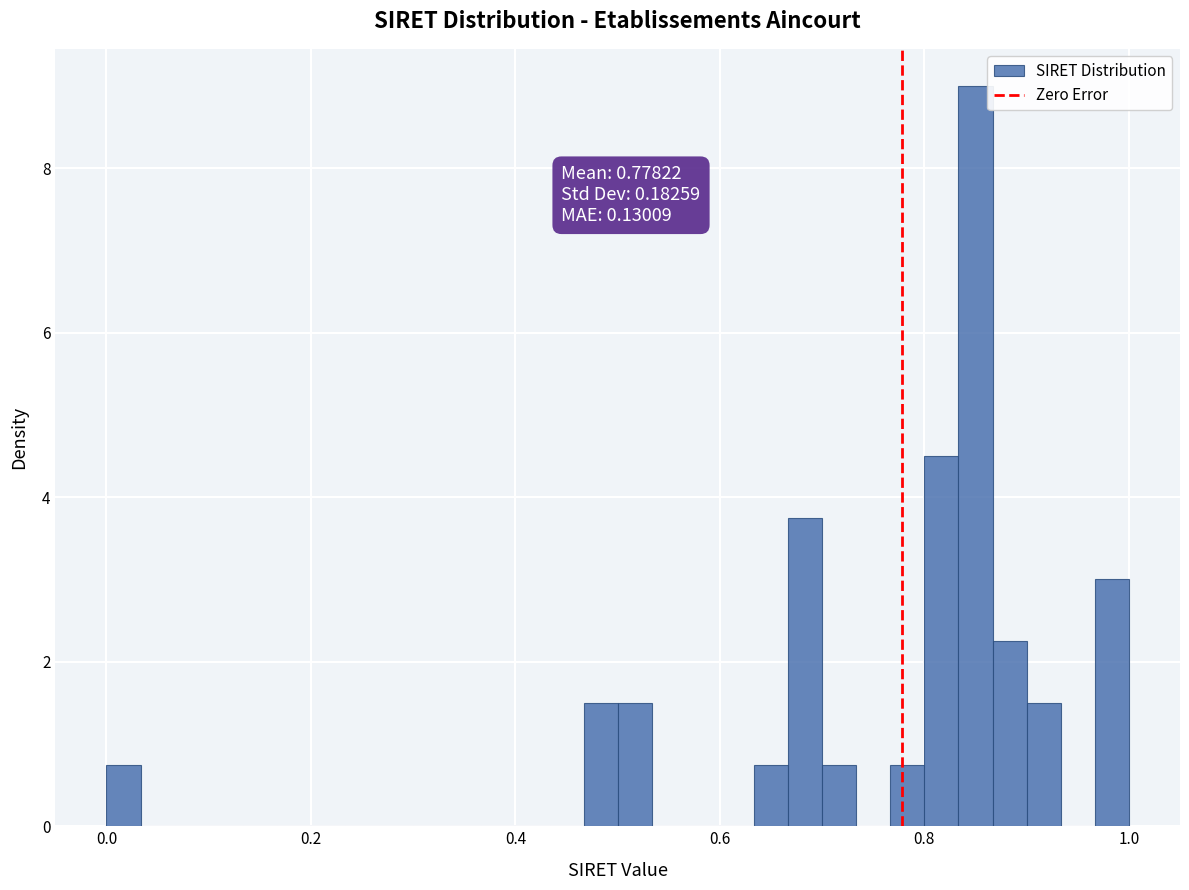

Read against the x-axis, roughly where is the centre of the tallest bar?

0.86